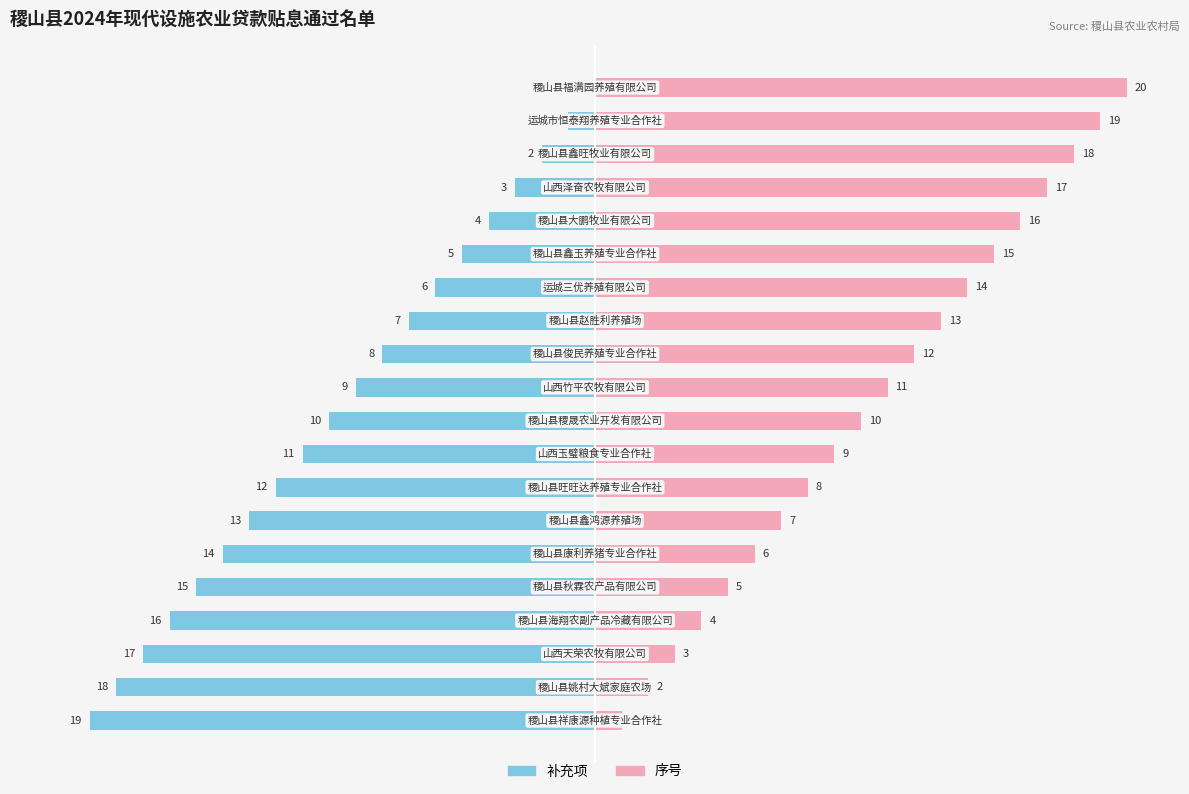

Reading left to right, list all the values displayed in this chart.

通过序号(左): 0=-19	1=-18	2=-17	3=-16	4=-15	5=-14	6=-13	7=-12	8=-11	9=-10	10=-9	11=-8	12=-7	13=-6	14=-5	15=-4	16=-3	17=-2	18=-1	19=0
通过序号(右): 0=1	1=2	2=3	3=4	4=5	5=6	6=7	7=8	8=9	9=10	10=11	11=12	12=13	13=14	14=15	15=16	16=17	17=18	18=19	19=20